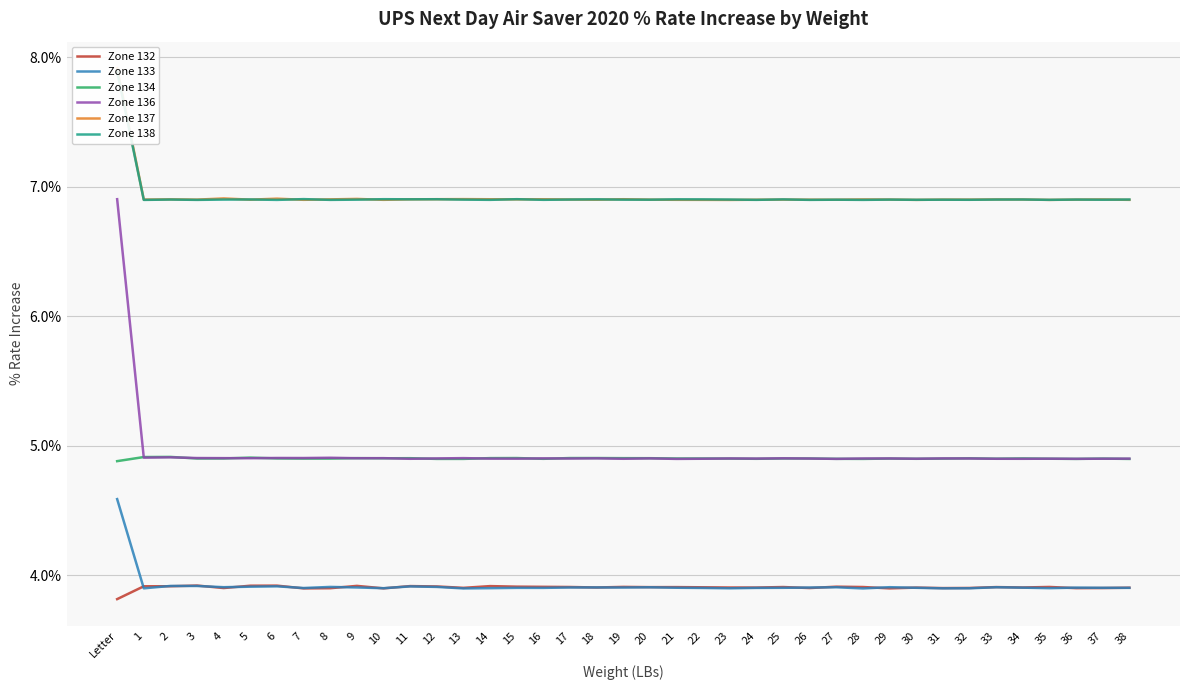

Where is Zone 133 nearest to the value 0?

28